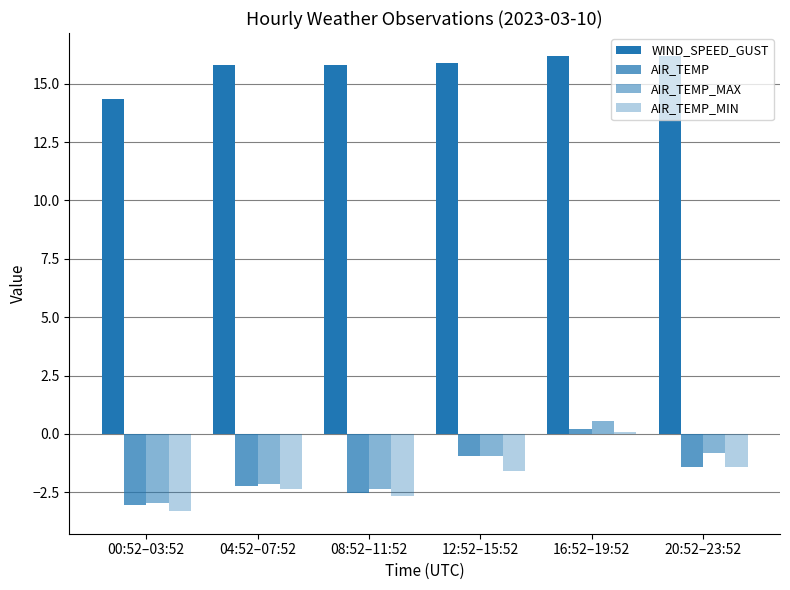

How many positive values does the AIR_TEMP_MAX series have?

1